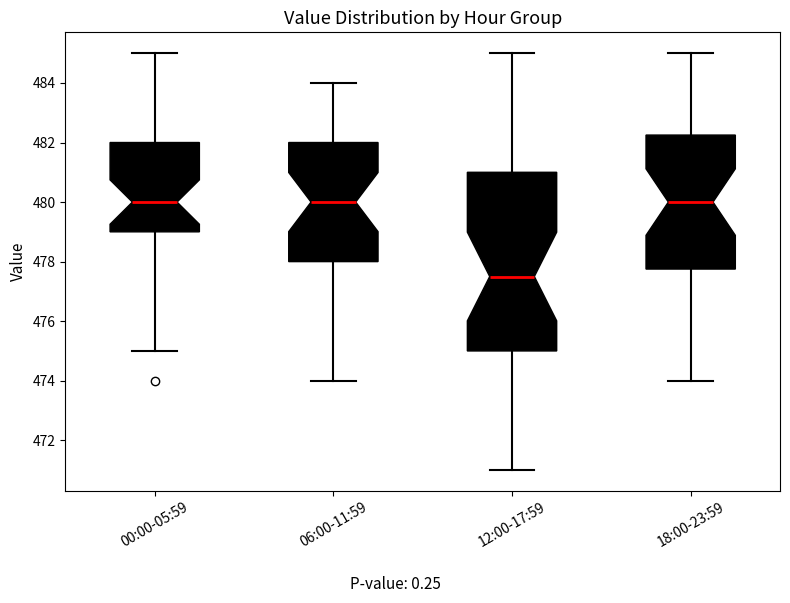

Reading left to right, read every box against the y-axis: the position of its median line, the range the box covers, and the ends of its whiskers. The values are not printed on the chart, so give them approximately, as read against the axis.

00:00-05:59: median 480.0, box 479.0 to 482.0, whiskers 475.0 to 485.0
06:00-11:59: median 480.0, box 478.0 to 482.0, whiskers 474.0 to 484.0
12:00-17:59: median 477.6, box 475.0 to 481.0, whiskers 471.0 to 485.0
18:00-23:59: median 480.0, box 477.8 to 482.2, whiskers 474.0 to 485.0